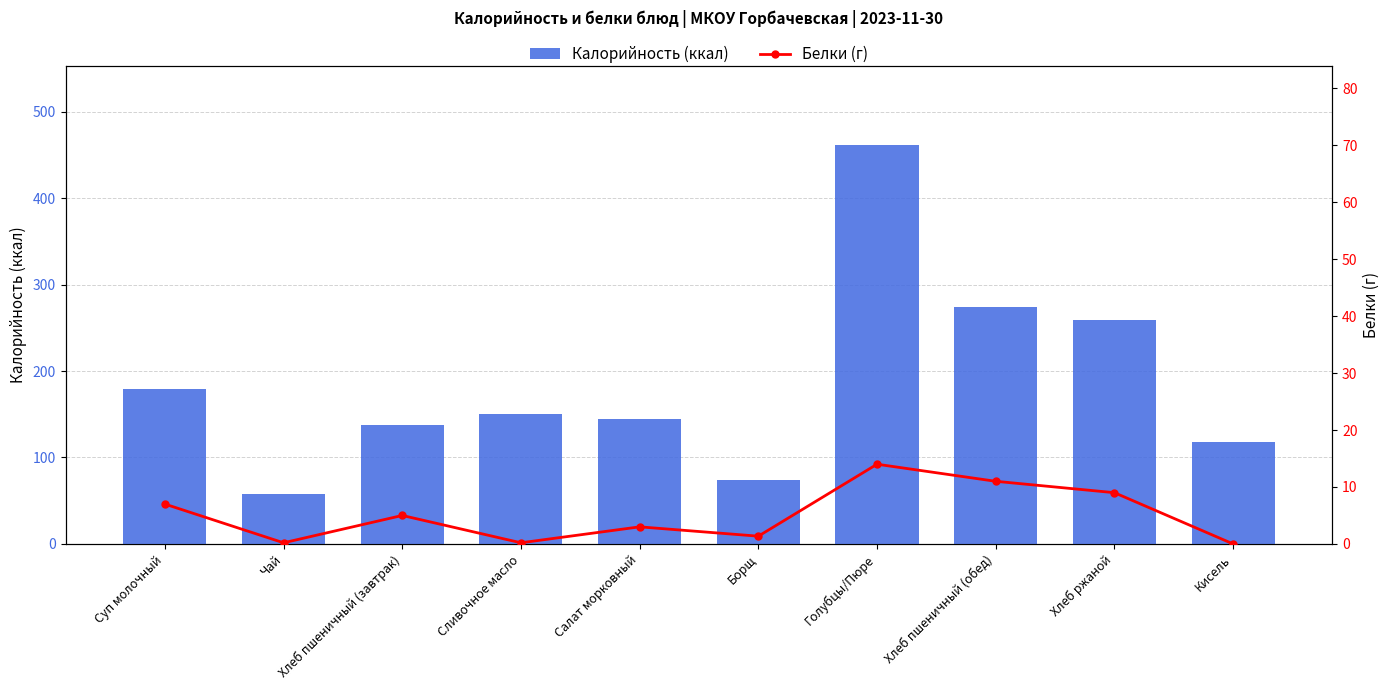

Rank the series by their average value, from lowest to highest.

Белки (г), Калорийность (ккал)